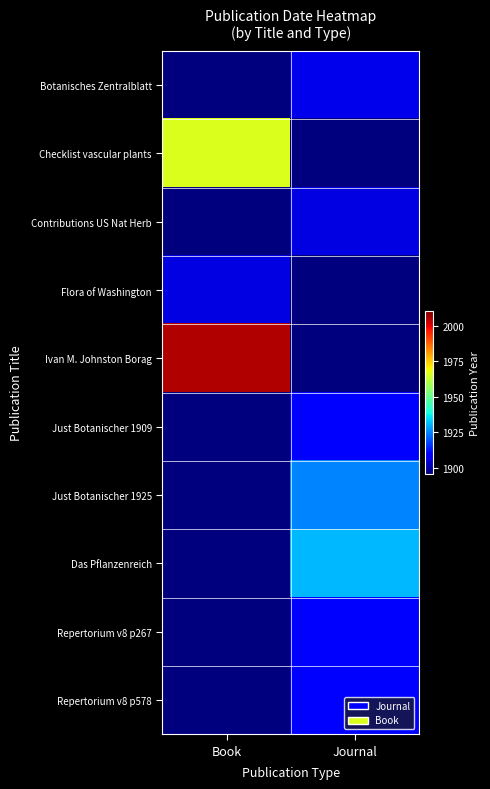

Count the number of categories in the chart.

2